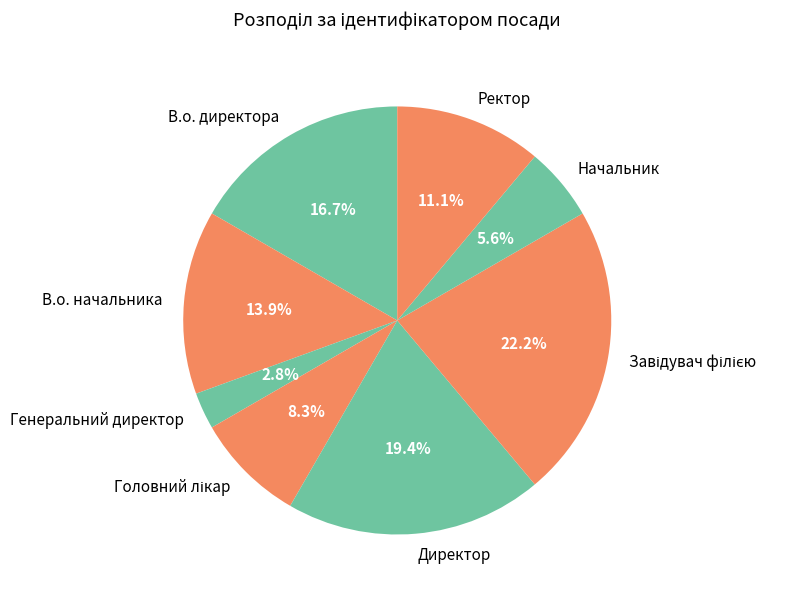

What portion of the pie excludes В.о. директора?

83.3%